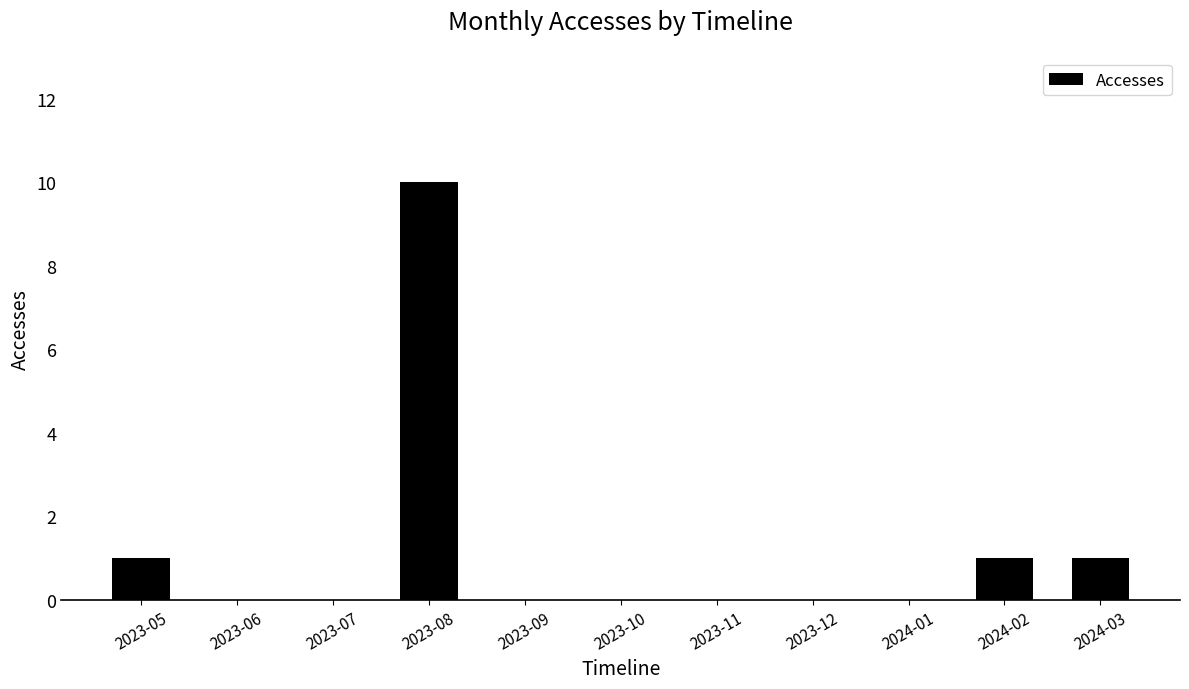

What is the difference between the values at 2023-12 and 2023-08?

10